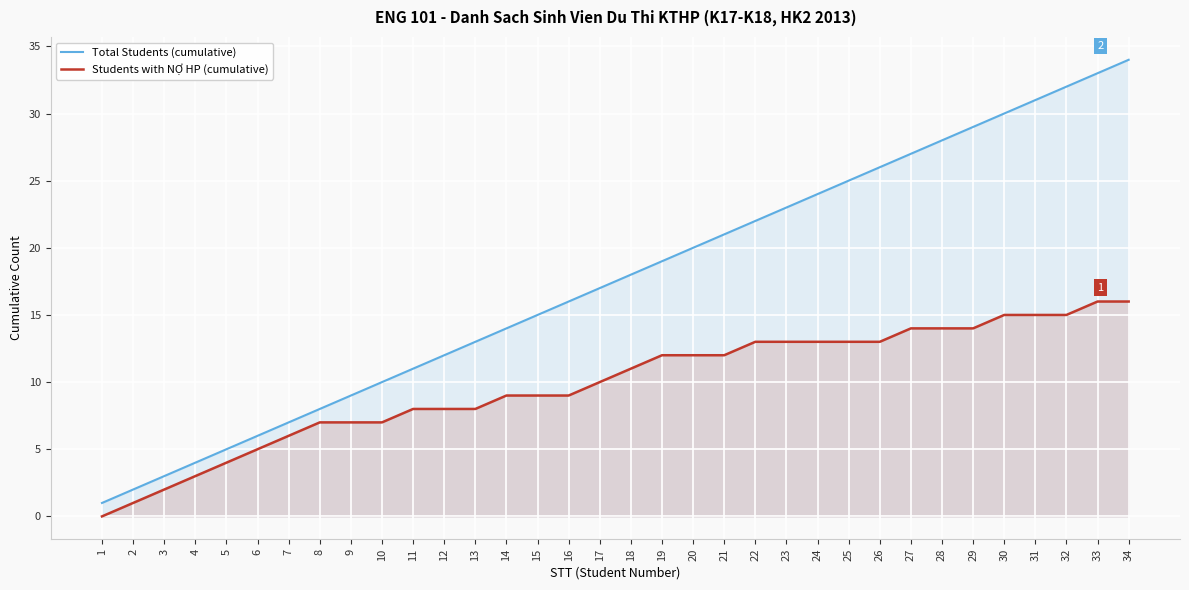

What is the difference between the highest and lowest values at 14?

5